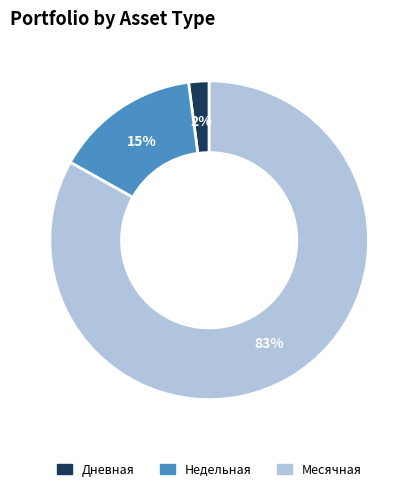

Is the sum of Месячная and Недельная greater than half?

Yes